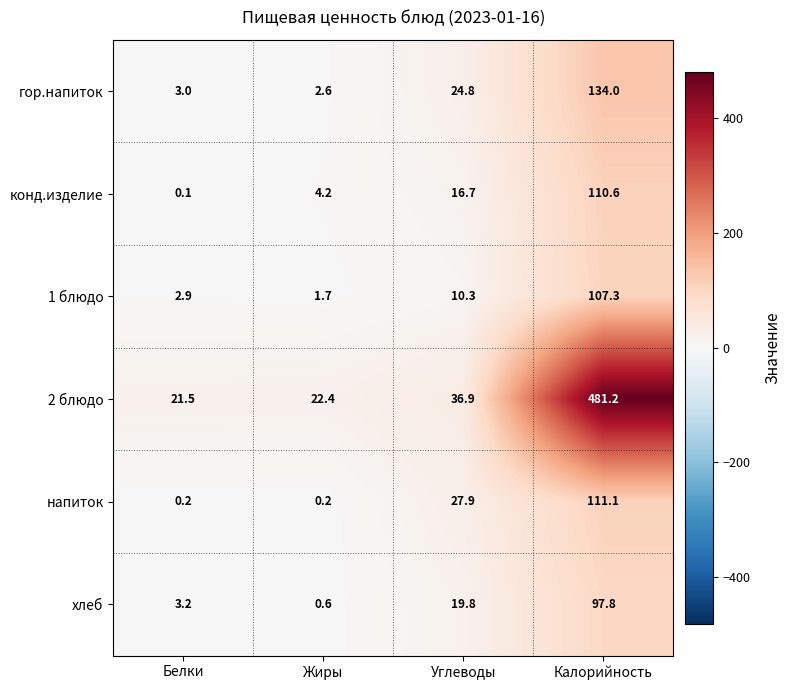

What is the spread (max minus min) of values at Жиры?

22.2